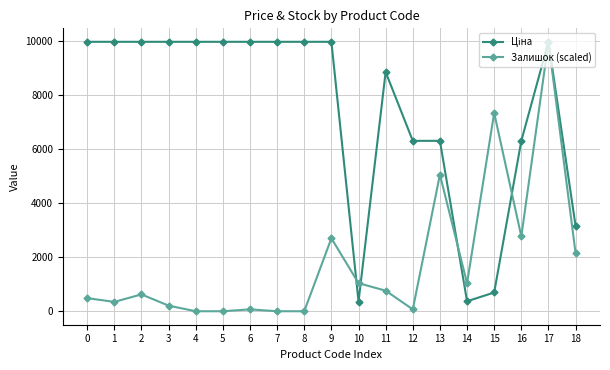

What is the sum of the Залишок (scaled) values at 15 and 13?

12399.5